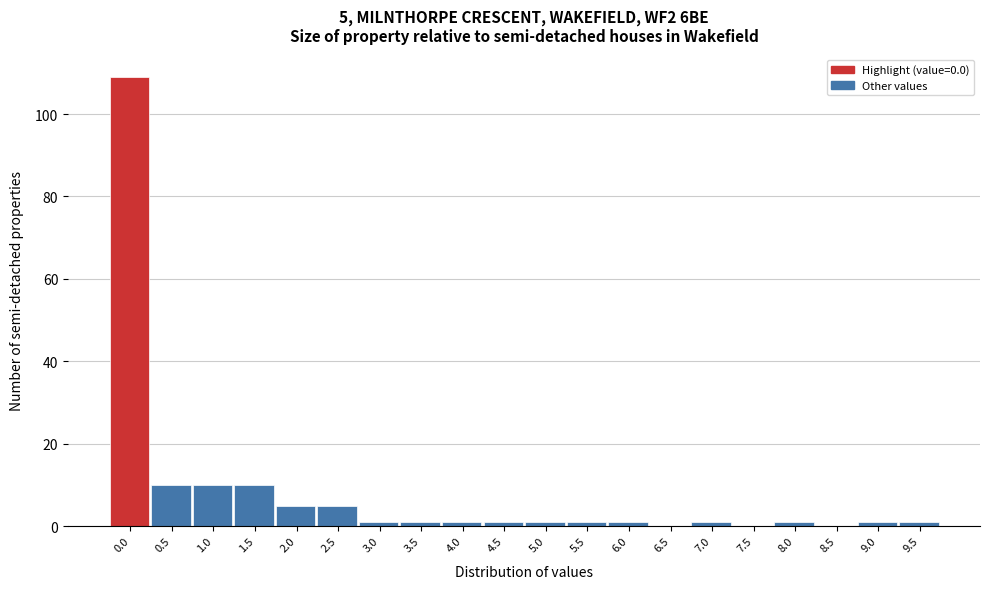

Reading right to left, extract all data points from this chart.

9.5=1	9.0=1	8.5=0	8.0=1	7.5=0	7.0=1	6.5=0	6.0=1	5.5=1	5.0=1	4.5=1	4.0=1	3.5=1	3.0=1	2.5=5	2.0=5	1.5=10	1.0=10	0.5=10	0.0=109